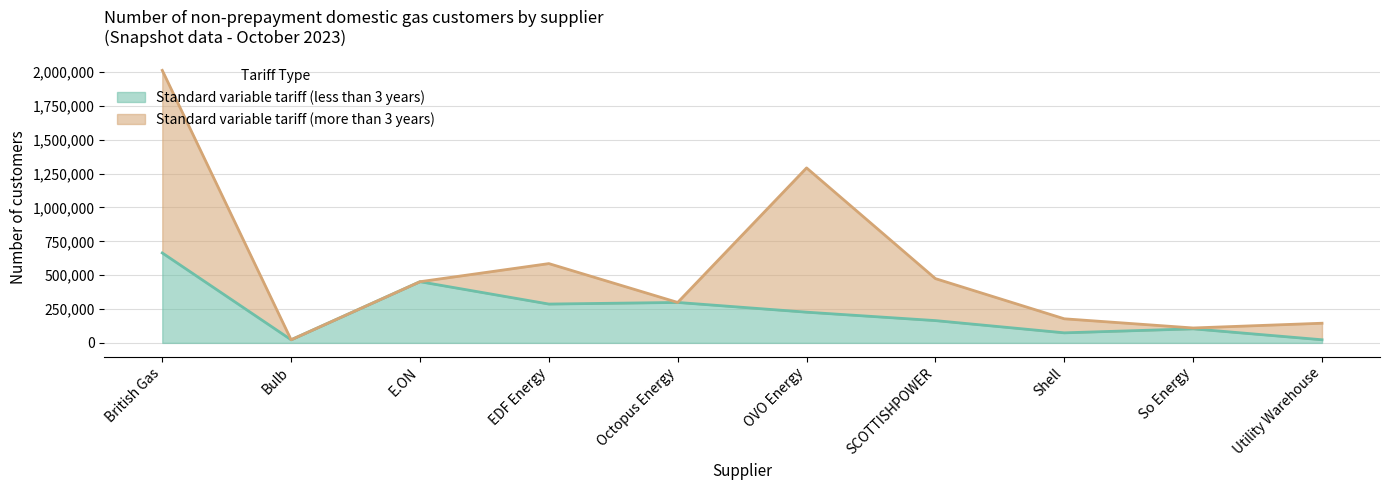

The chart shows a value of 6505 at Bulb. True or false?

False